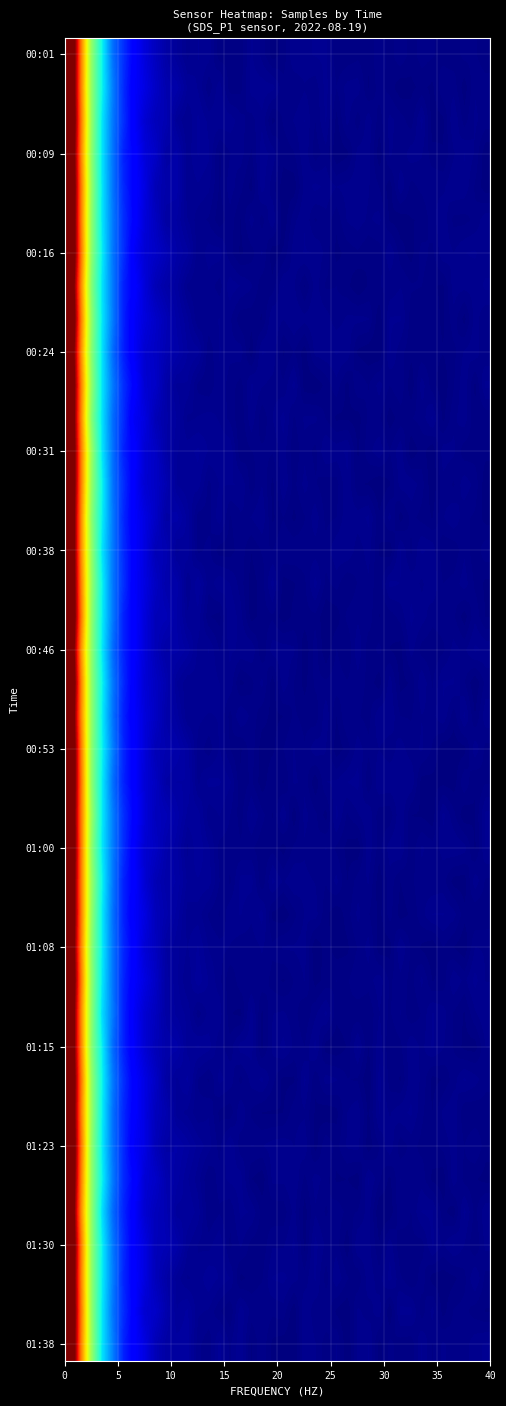

How many categories are shown in the chart?

40